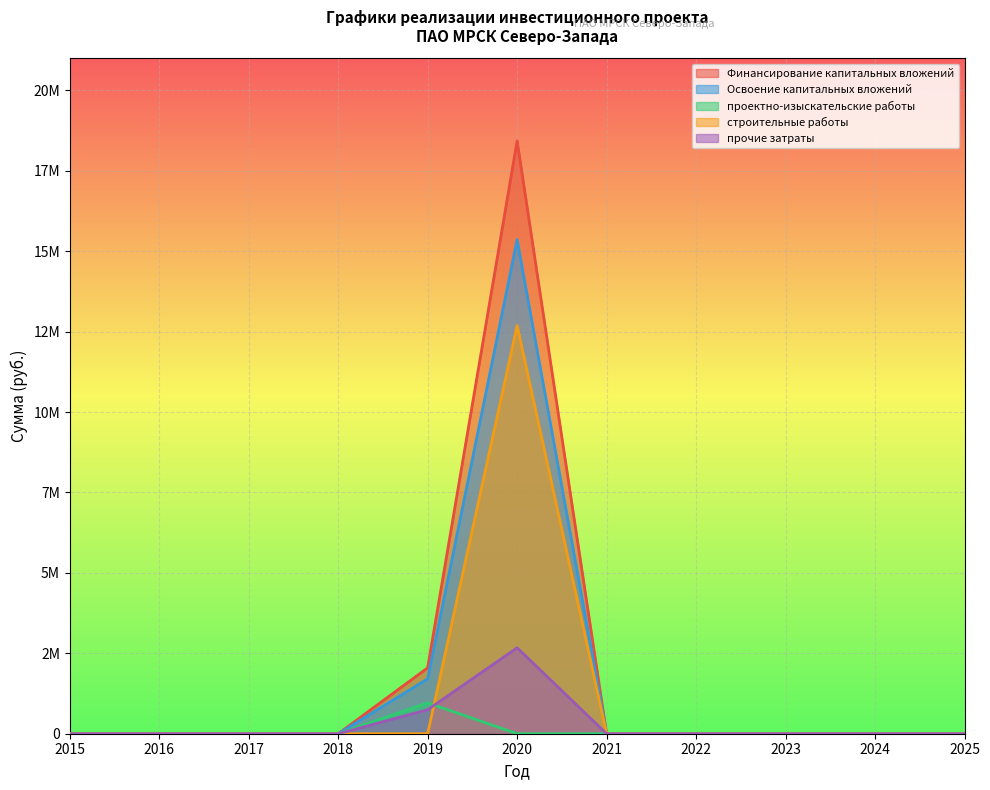

At how many categories does at least one series exceed 12540360?

1